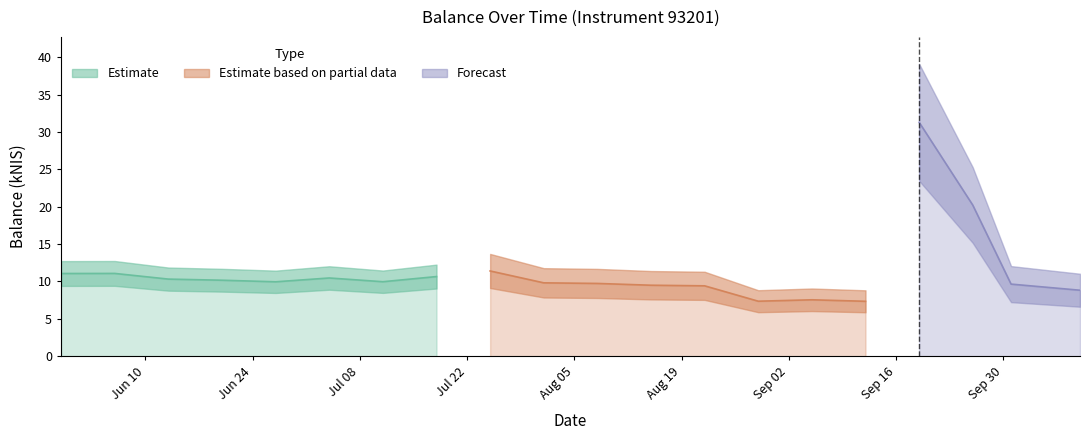

Reading left to right, list all the values displayed in this chart.

2024-05-30=11.1	2024-06-06=11.1	2024-06-13=10.3	2024-06-20=10.2	2024-06-27=10.0	2024-07-04=10.5	2024-07-11=10.0	2024-07-18=10.7	2024-07-25=11.4	2024-08-01=9.8	2024-08-08=9.7	2024-08-15=9.5	2024-08-22=9.4	2024-08-29=7.4	2024-09-05=7.5	2024-09-12=7.3	2024-09-19=31.3	2024-09-26=20.2	2024-10-01=9.7	2024-10-10=8.8